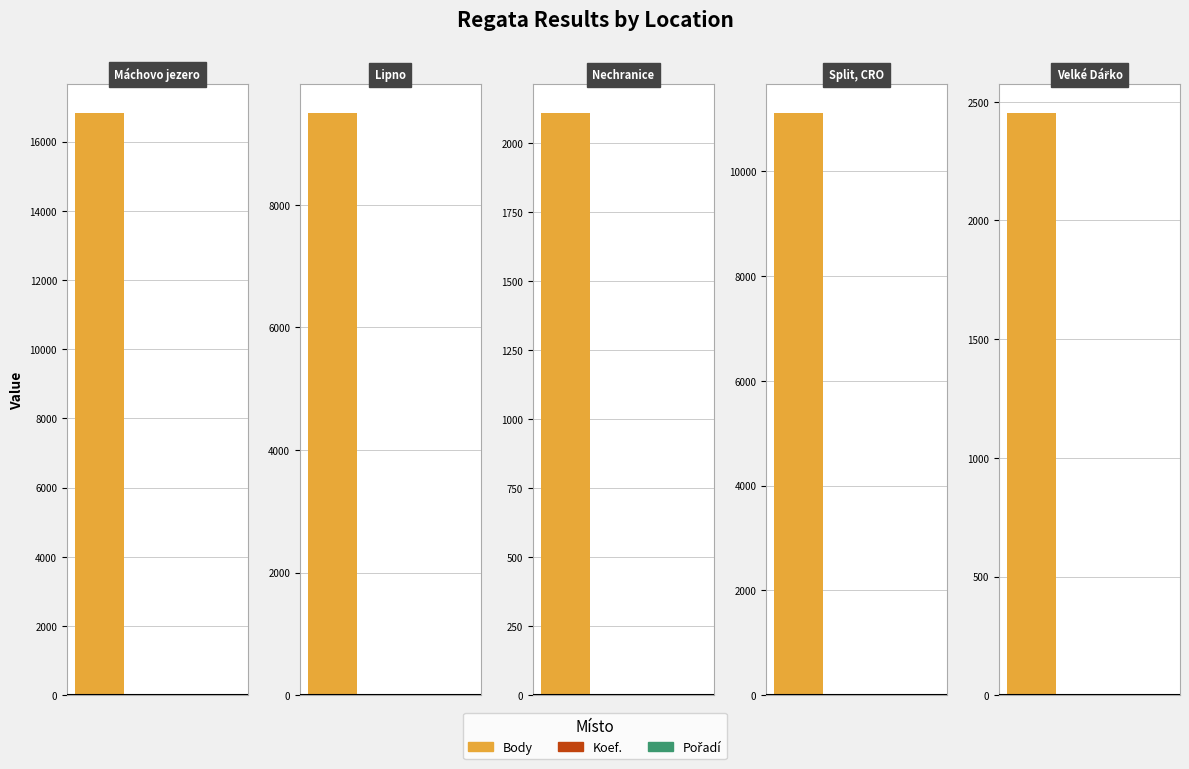

What is the label of the 3rd bar from the right?

Nechranice